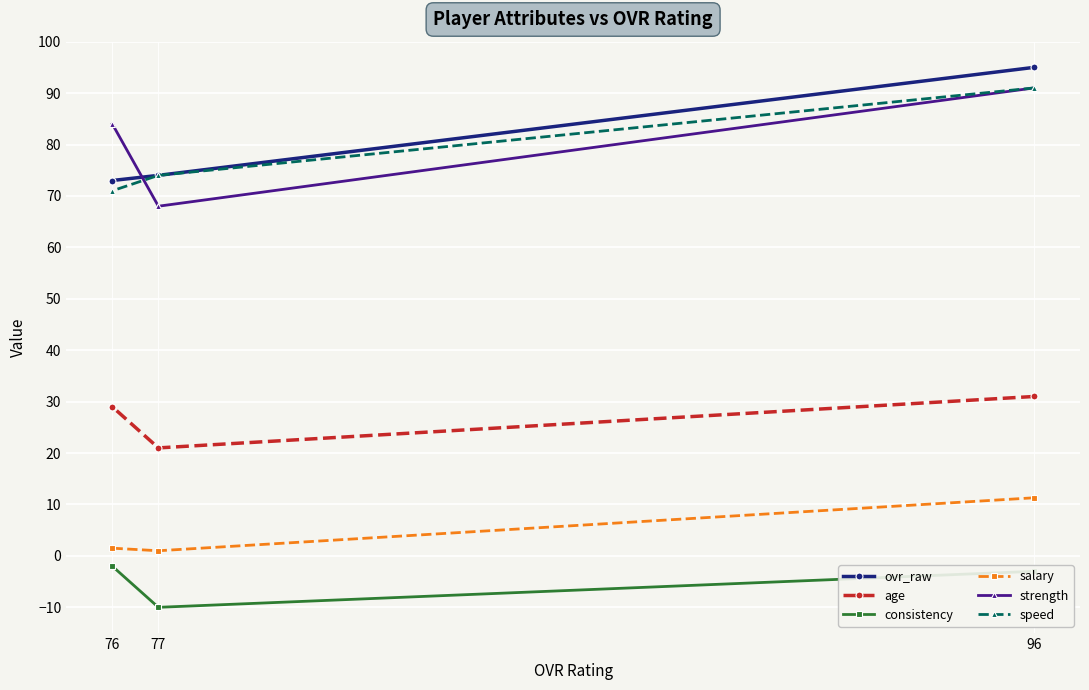

What are all the series names shown in the legend?

ovr_raw, age, consistency, salary, strength, speed